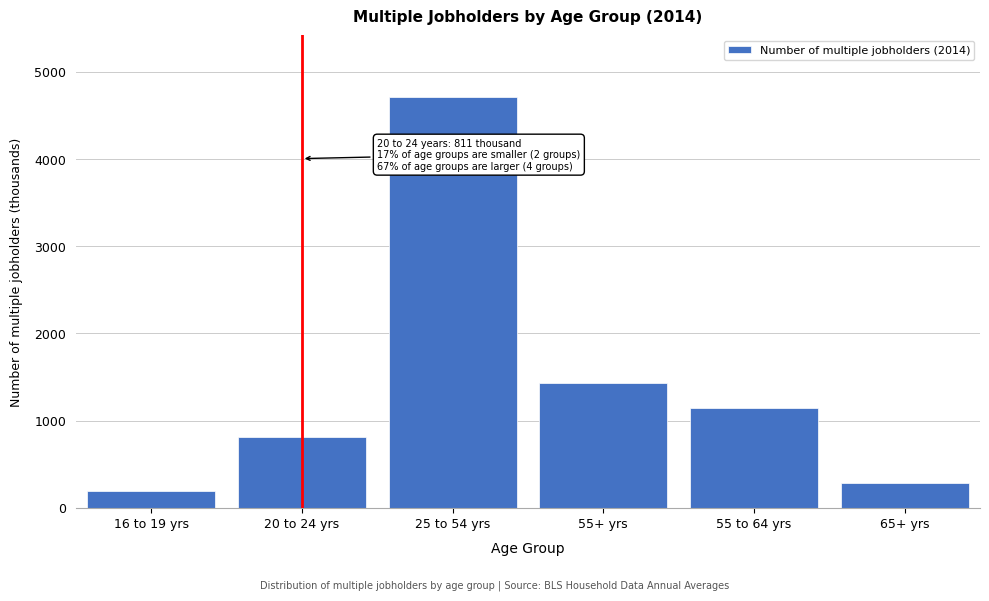

Reading right to left, transcribe all the data shown in this chart.

65+ yrs=284	55 to 64 yrs=1146	55+ yrs=1429	25 to 54 yrs=4712	20 to 24 yrs=811	16 to 19 yrs=194